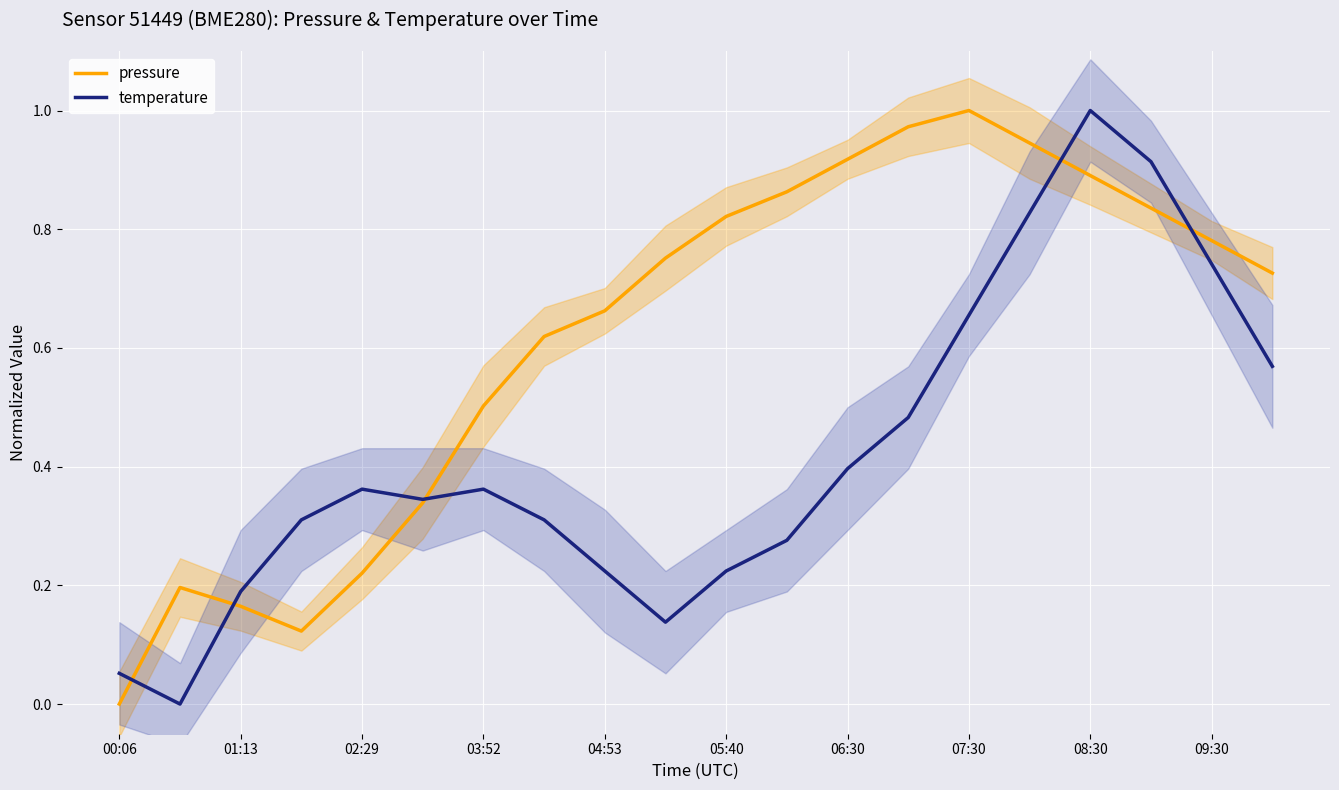

The value of pressure at 02:29 is 0.4. True or false?

False